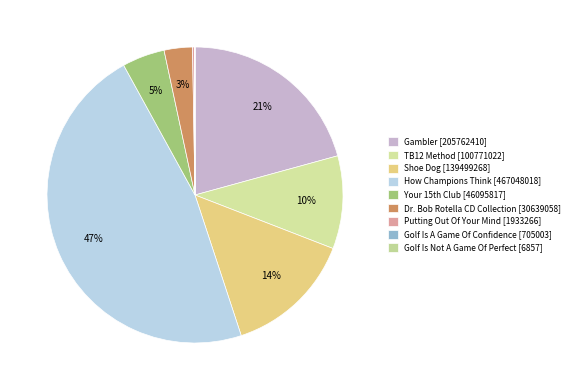

Which category has the smallest portion of the pie?

Golf Is Not A Game Of Perfect